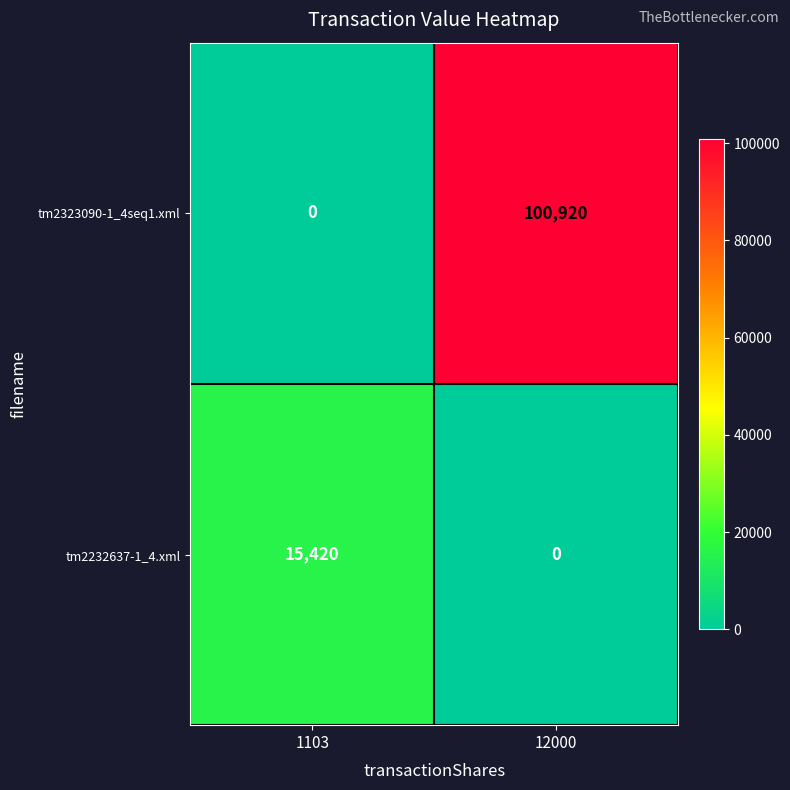

Which series has the largest total across all categories?

tm2323090-1_4seq1.xml